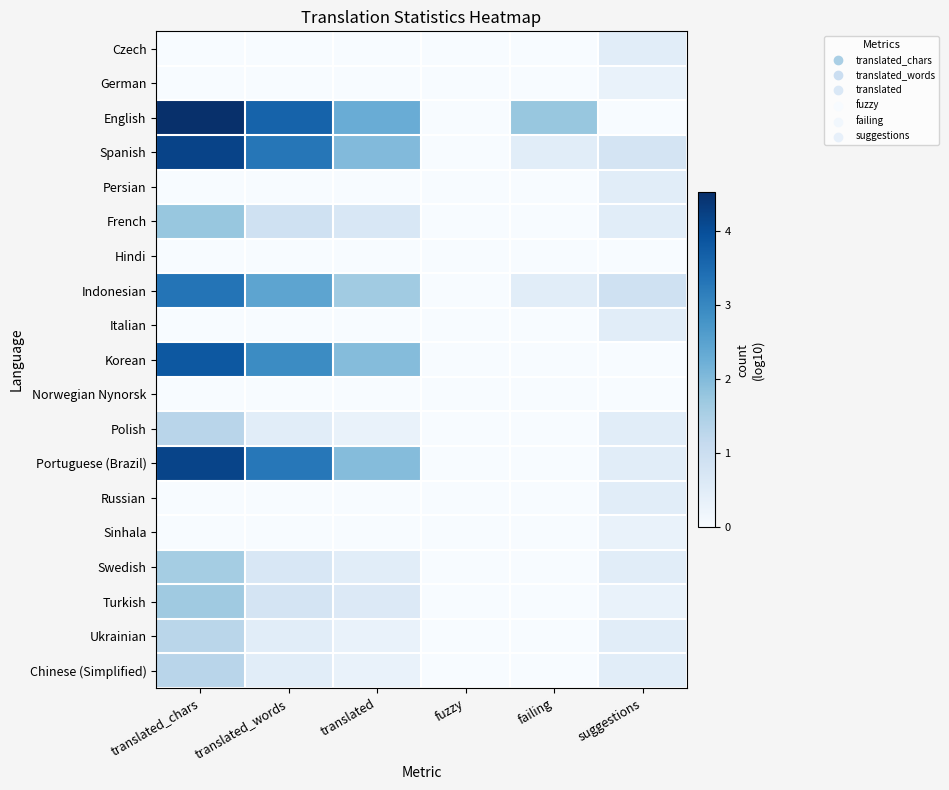

Reading left to right, transcribe all the data shown in this chart.

Czech: translated_chars=0.0	translated_words=0.0	translated=0.0	fuzzy=0.0	failing=0.0	suggestions=0.5
German: translated_chars=0.0	translated_words=0.0	translated=0.0	fuzzy=0.0	failing=0.0	suggestions=0.3
English: translated_chars=4.5	translated_words=3.6	translated=2.3	fuzzy=0.0	failing=1.8	suggestions=0.0
Spanish: translated_chars=4.2	translated_words=3.3	translated=2.0	fuzzy=0.0	failing=0.5	suggestions=0.8
Persian: translated_chars=0.0	translated_words=0.0	translated=0.0	fuzzy=0.0	failing=0.0	suggestions=0.5
French: translated_chars=1.8	translated_words=0.9	translated=0.7	fuzzy=0.0	failing=0.0	suggestions=0.5
Hindi: translated_chars=0.0	translated_words=0.0	translated=0.0	fuzzy=0.0	failing=0.0	suggestions=0.0
Indonesian: translated_chars=3.3	translated_words=2.4	translated=1.6	fuzzy=0.0	failing=0.5	suggestions=0.9
Italian: translated_chars=0.0	translated_words=0.0	translated=0.0	fuzzy=0.0	failing=0.0	suggestions=0.5
Korean: translated_chars=3.8	translated_words=2.9	translated=2.0	fuzzy=0.0	failing=0.0	suggestions=0.0
Norwegian Nynorsk: translated_chars=0.0	translated_words=0.0	translated=0.0	fuzzy=0.0	failing=0.0	suggestions=0.0
Polish: translated_chars=1.3	translated_words=0.5	translated=0.3	fuzzy=0.0	failing=0.0	suggestions=0.5
Portuguese (Brazil): translated_chars=4.2	translated_words=3.3	translated=2.0	fuzzy=0.0	failing=0.0	suggestions=0.5
Russian: translated_chars=0.0	translated_words=0.0	translated=0.0	fuzzy=0.0	failing=0.0	suggestions=0.5
Sinhala: translated_chars=0.0	translated_words=0.0	translated=0.0	fuzzy=0.0	failing=0.0	suggestions=0.3
Swedish: translated_chars=1.6	translated_words=0.7	translated=0.5	fuzzy=0.0	failing=0.0	suggestions=0.5
Turkish: translated_chars=1.7	translated_words=0.8	translated=0.6	fuzzy=0.0	failing=0.0	suggestions=0.3
Ukrainian: translated_chars=1.3	translated_words=0.5	translated=0.3	fuzzy=0.0	failing=0.0	suggestions=0.5
Chinese (Simplified): translated_chars=1.3	translated_words=0.5	translated=0.3	fuzzy=0.0	failing=0.0	suggestions=0.5